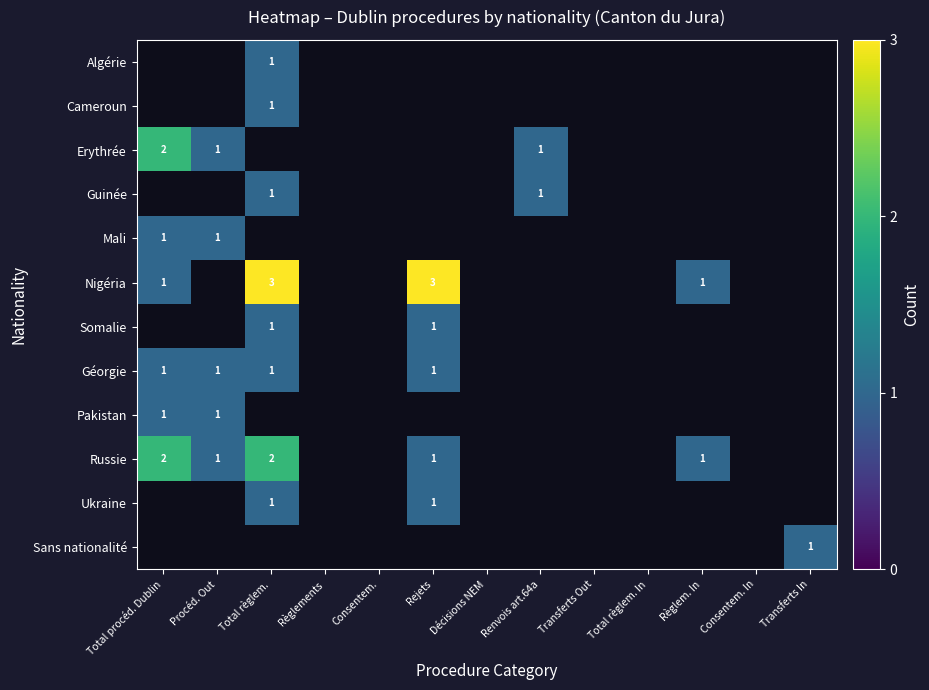

The Erythrée series shows 0 at Procéd. Out. True or false?

False